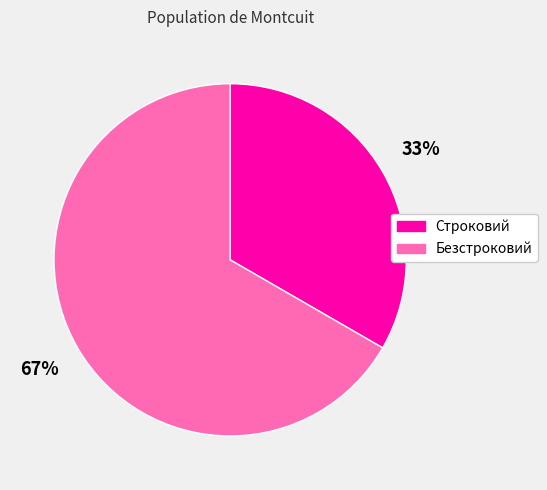

Does Строковий represent more than half of the total?

No